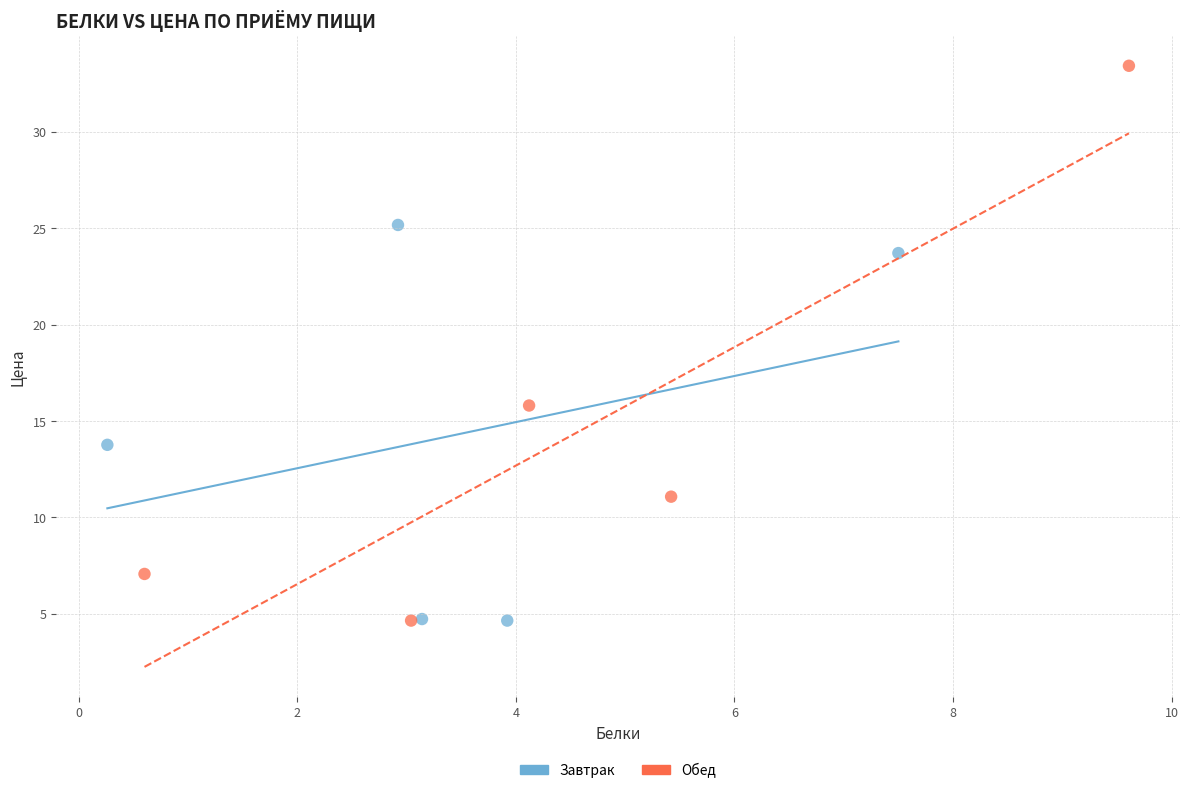

Which series contains the highest Y value?

Обед